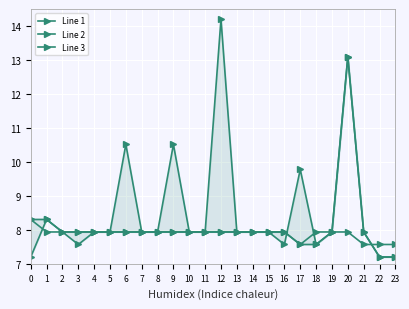

List the series in order of their overall mean, lowest first.

Line 2, Line 3, Line 1